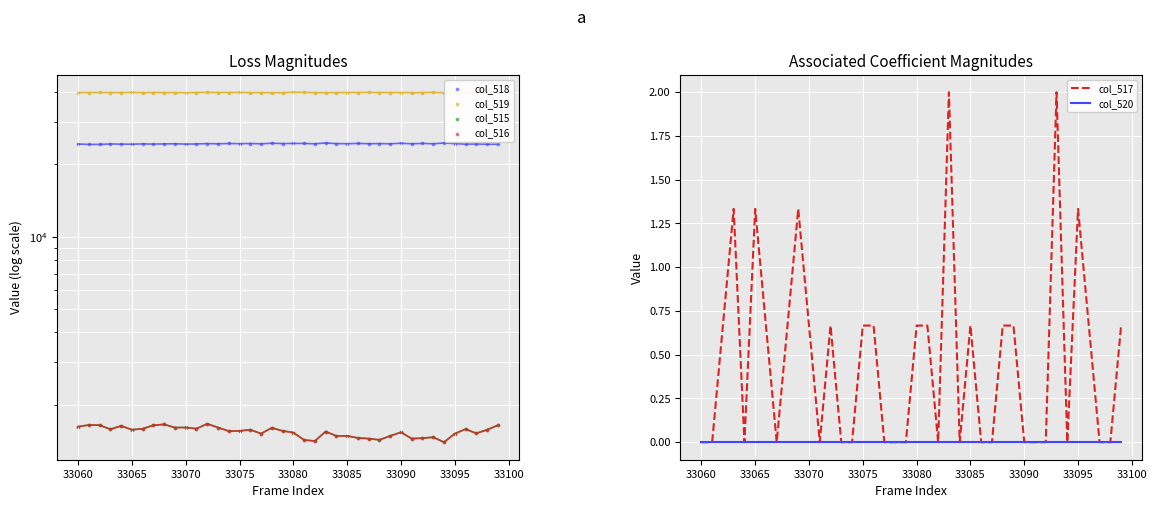

Is the value of col_515 at 33090 greater than the value of col_518 at 17?

No